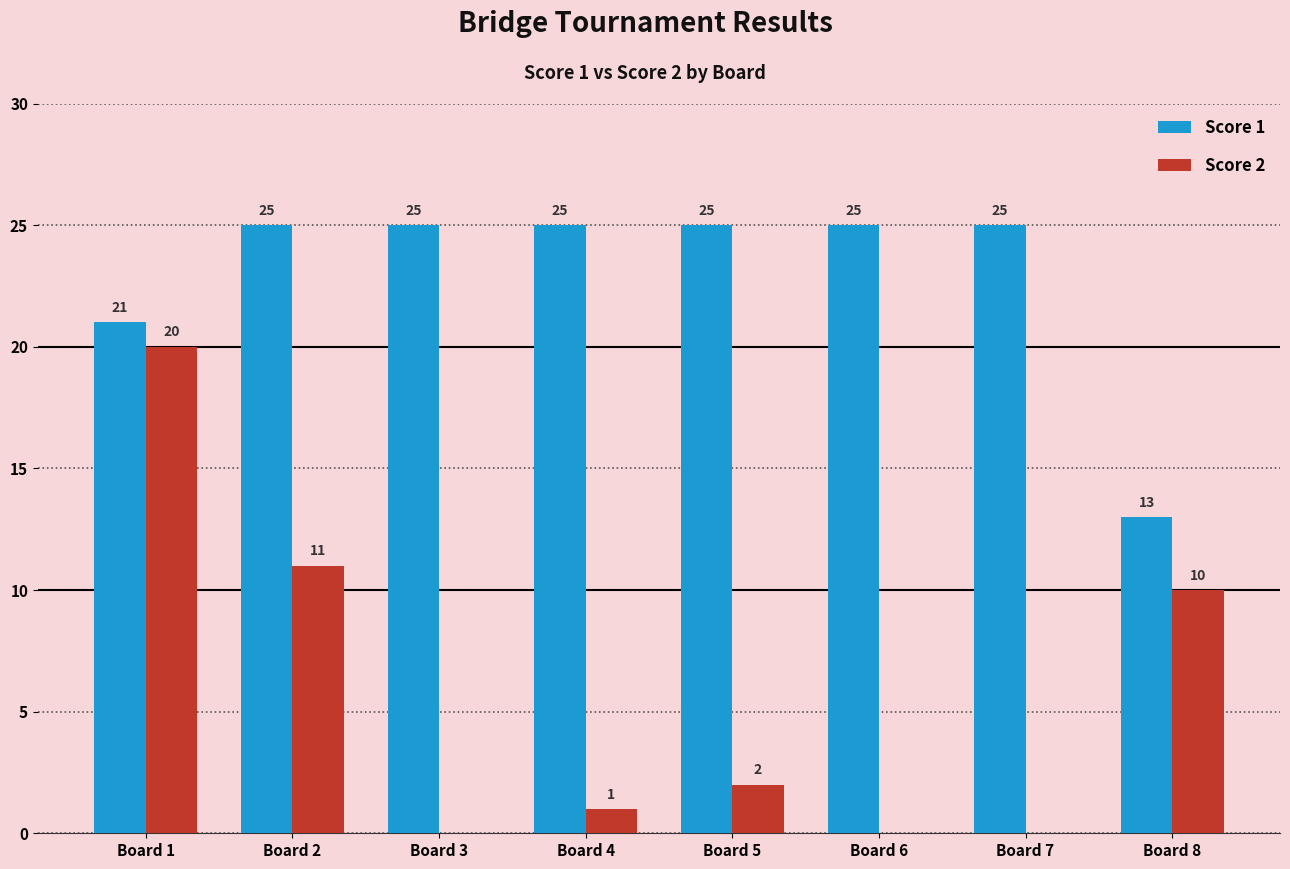

How many positive values does the Score 2 series have?

5